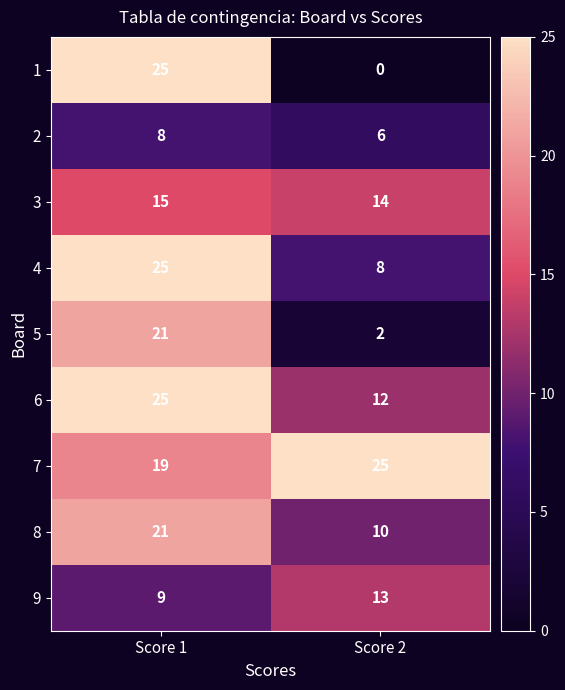

What is the spread (max minus min) of values at Score 2?

25